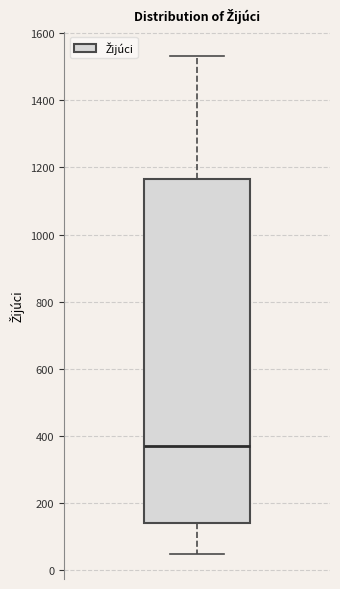

Where does the median line of the box sit on the y-axis? The values are not printed on the chart, so give them approximately, as read against the axis.

360